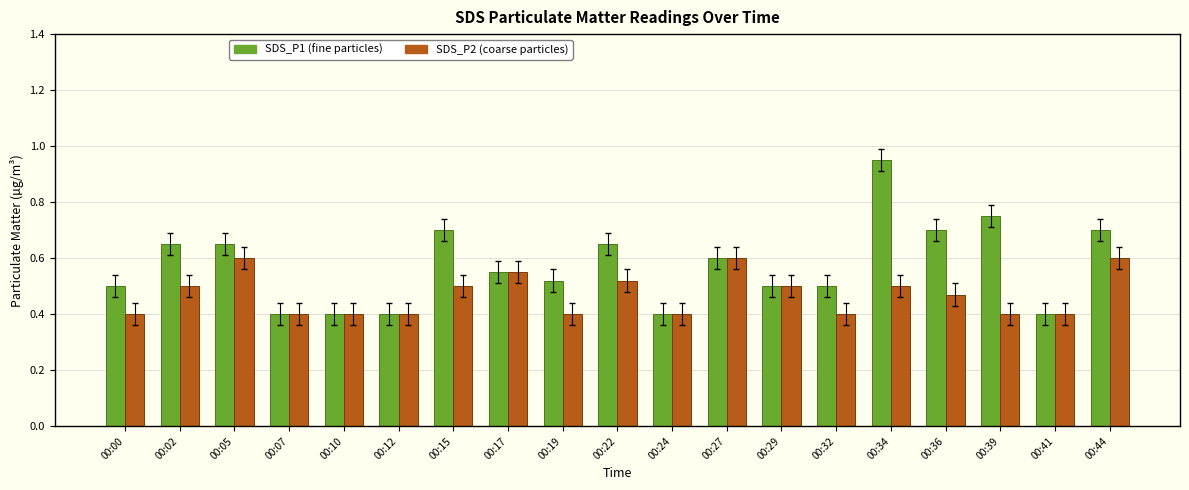

How many series are shown in this chart?

2